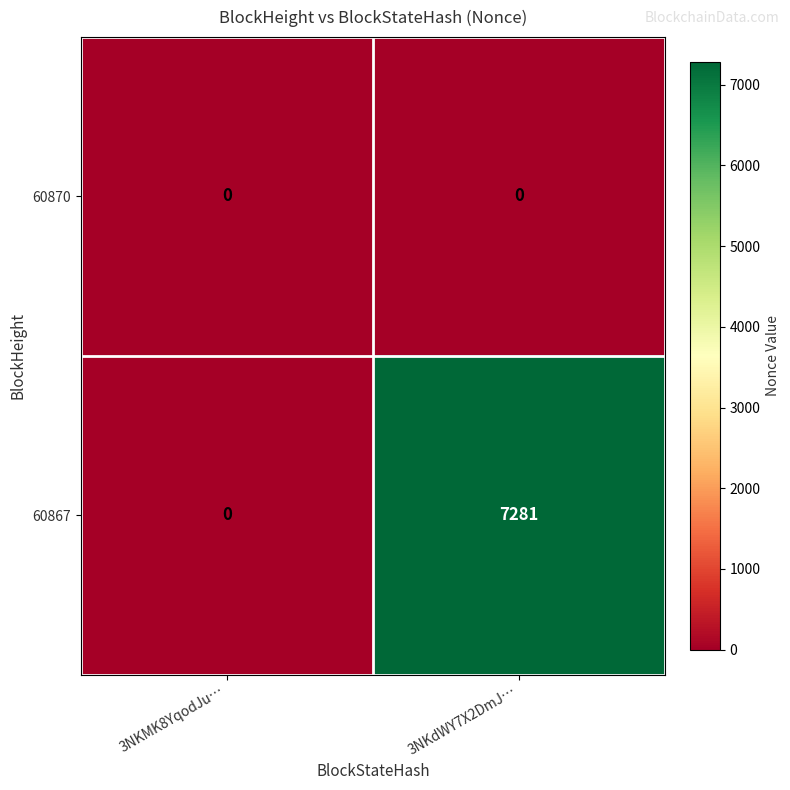

Reading left to right, extract all data points from this chart.

60870: 0	0
60867: 0	7281